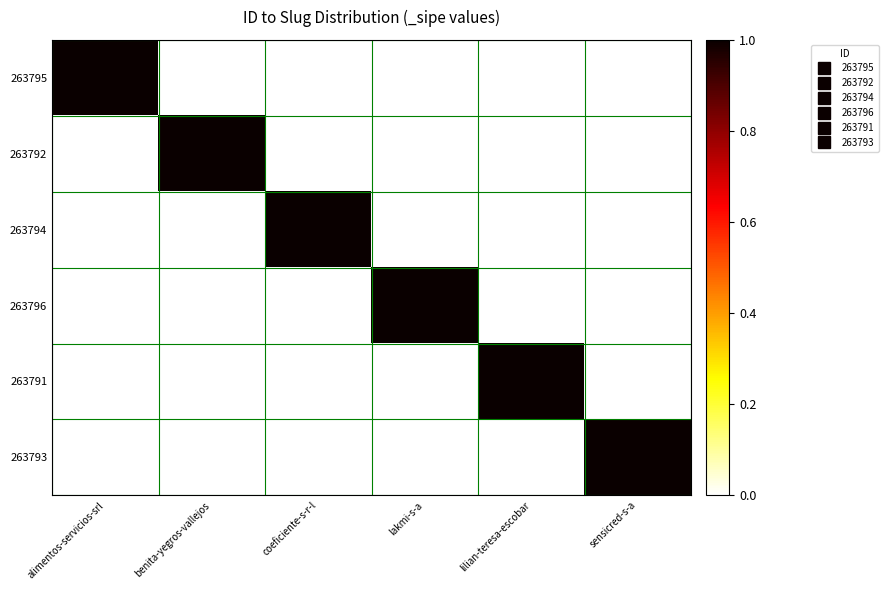

At sensicred-s-a, list the series in order from largest to smallest.

263793, 263795, 263792, 263794, 263796, 263791